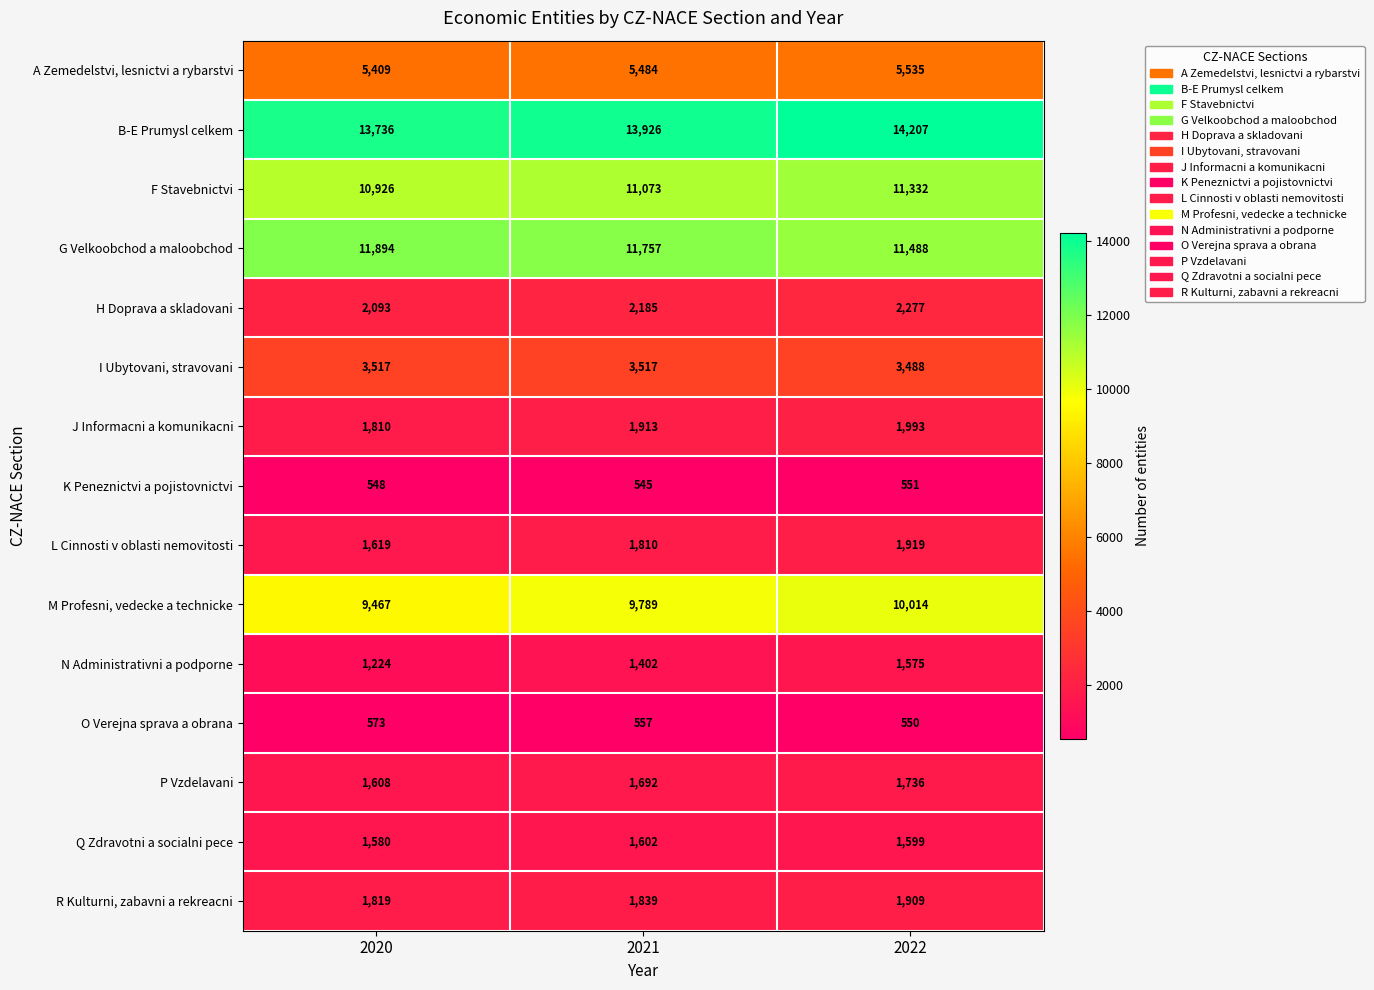

Which label corresponds to the smallest value in the chart?

2021